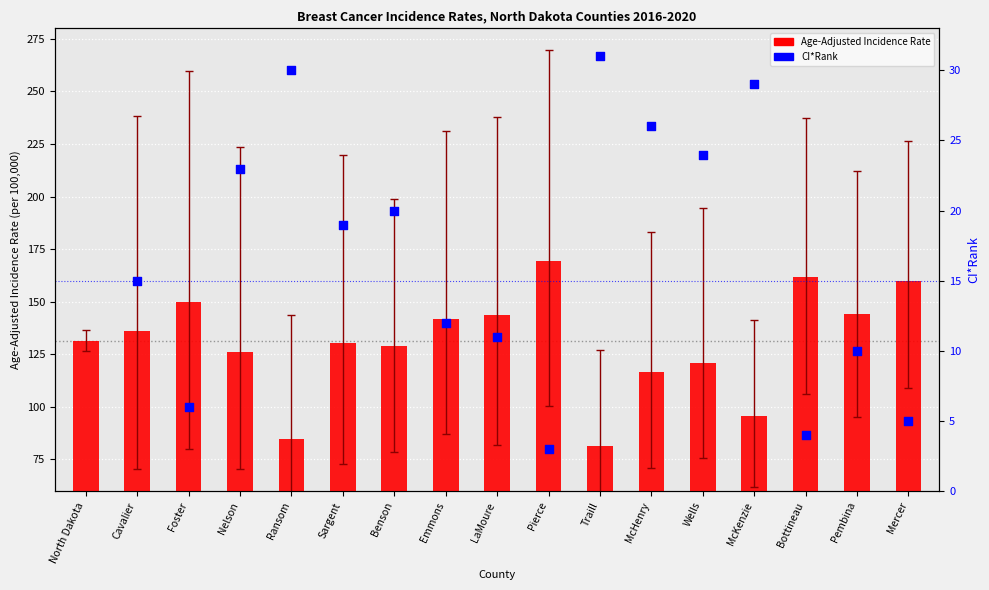

Which has a higher value, McKenzie or Foster?

Foster